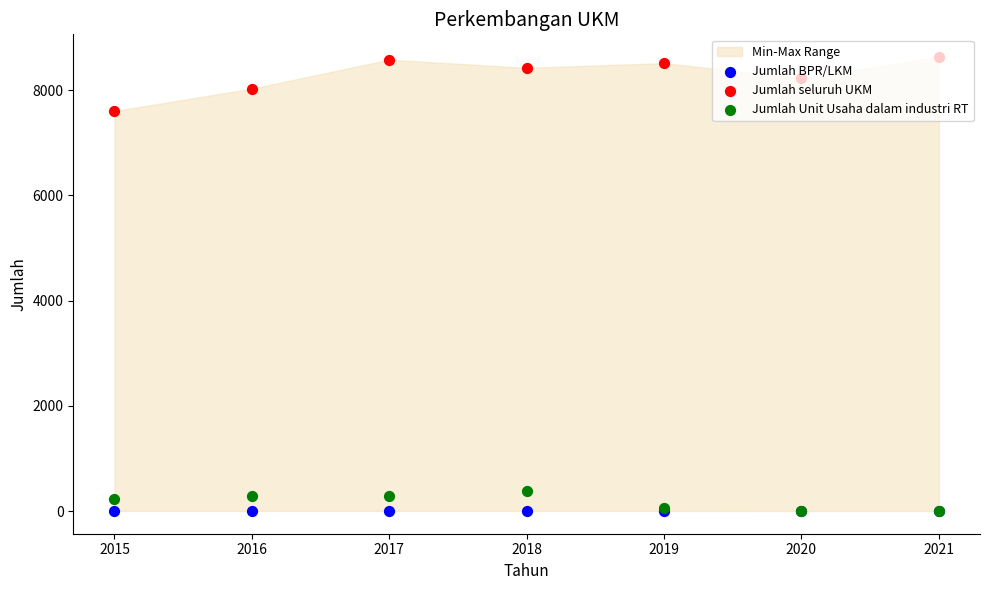

Which series contains the highest Y value?

Jumlah seluruh UKM